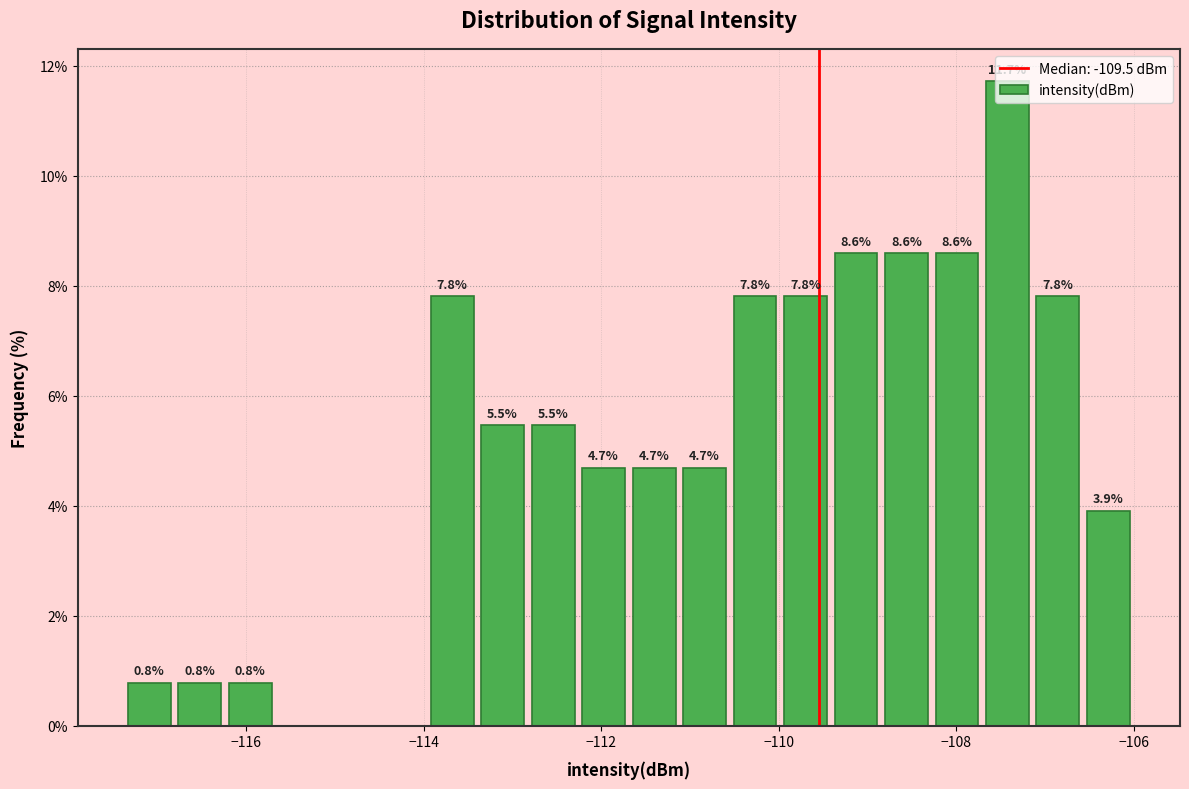

Around what value on the x-axis is the tallest bar? Give the approximate position of its centre, as read against the axis.

-107.4